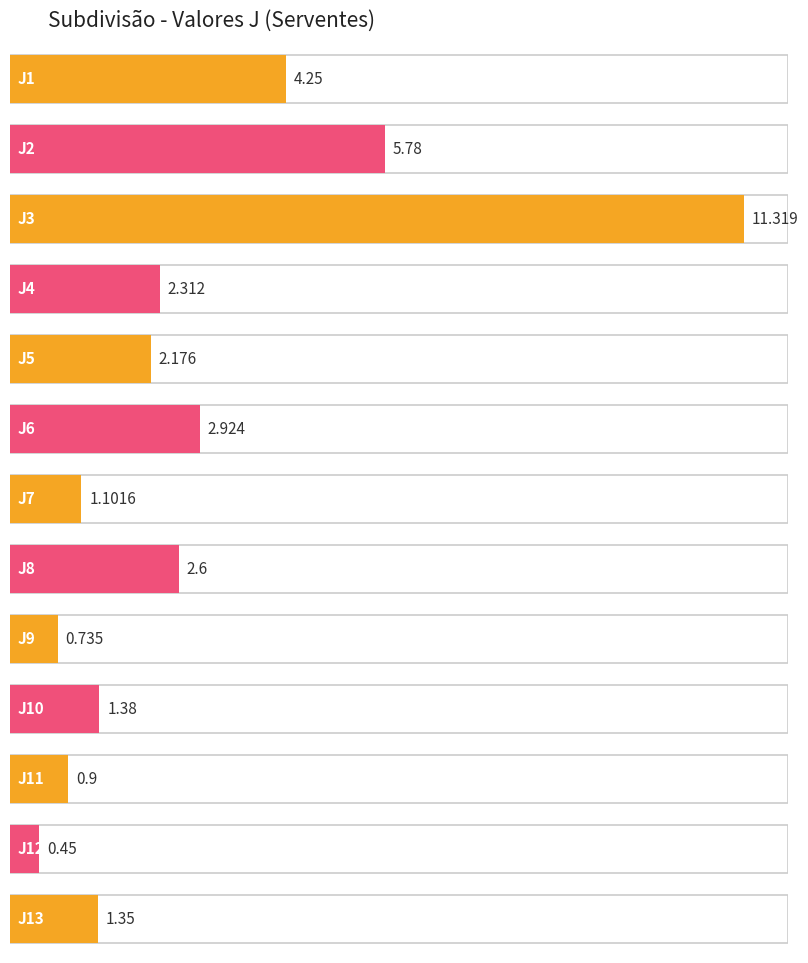

How many bars are there in total?

13